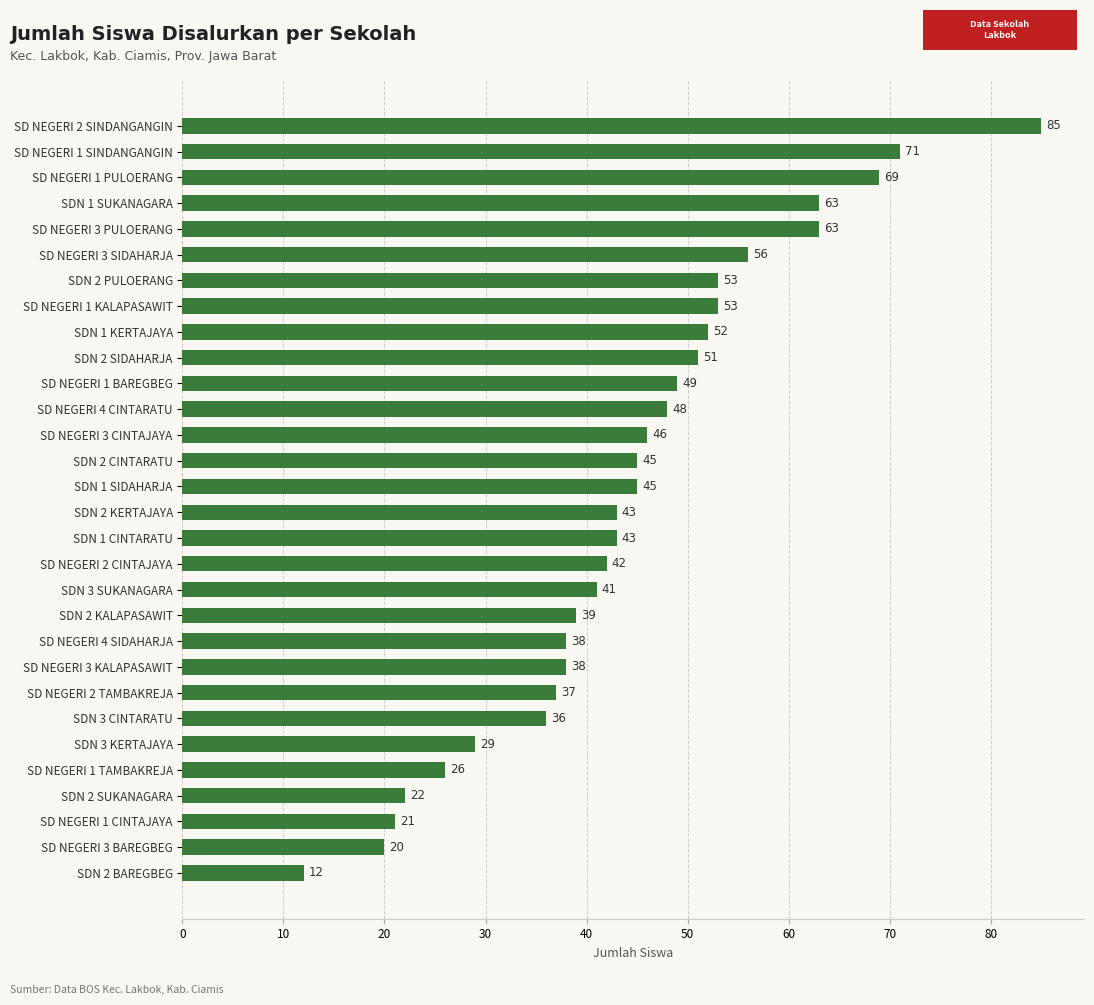

Does the chart contain any negative values?

No